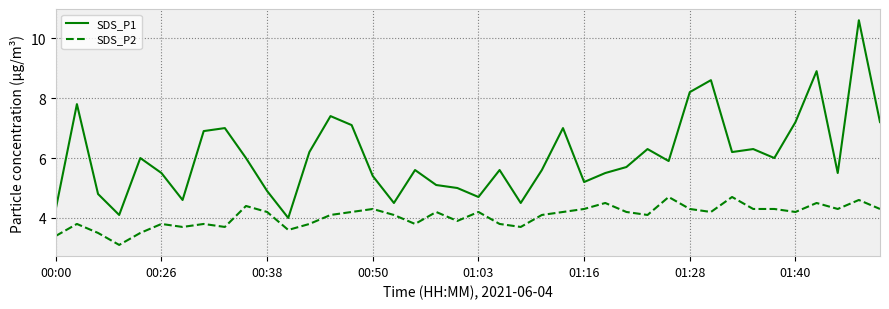

Reading left to right, what are all the values shown in this chart?

SDS_P1: 4.3	7.8	4.8	4.1	6.0	5.5	4.6	6.9	7.0	6.0	4.9	4.0	6.2	7.4	7.1	5.4	4.5	5.6	5.1	5.0	4.7	5.6	4.5	5.6	7.0	5.2	5.5	5.7	6.3	5.9	8.2	8.6	6.2	6.3	6.0	7.2	8.9	5.5	10.6	7.2
SDS_P2: 3.4	3.8	3.5	3.1	3.5	3.8	3.7	3.8	3.7	4.4	4.2	3.6	3.8	4.1	4.2	4.3	4.1	3.8	4.2	3.9	4.2	3.8	3.7	4.1	4.2	4.3	4.5	4.2	4.1	4.7	4.3	4.2	4.7	4.3	4.3	4.2	4.5	4.3	4.6	4.3